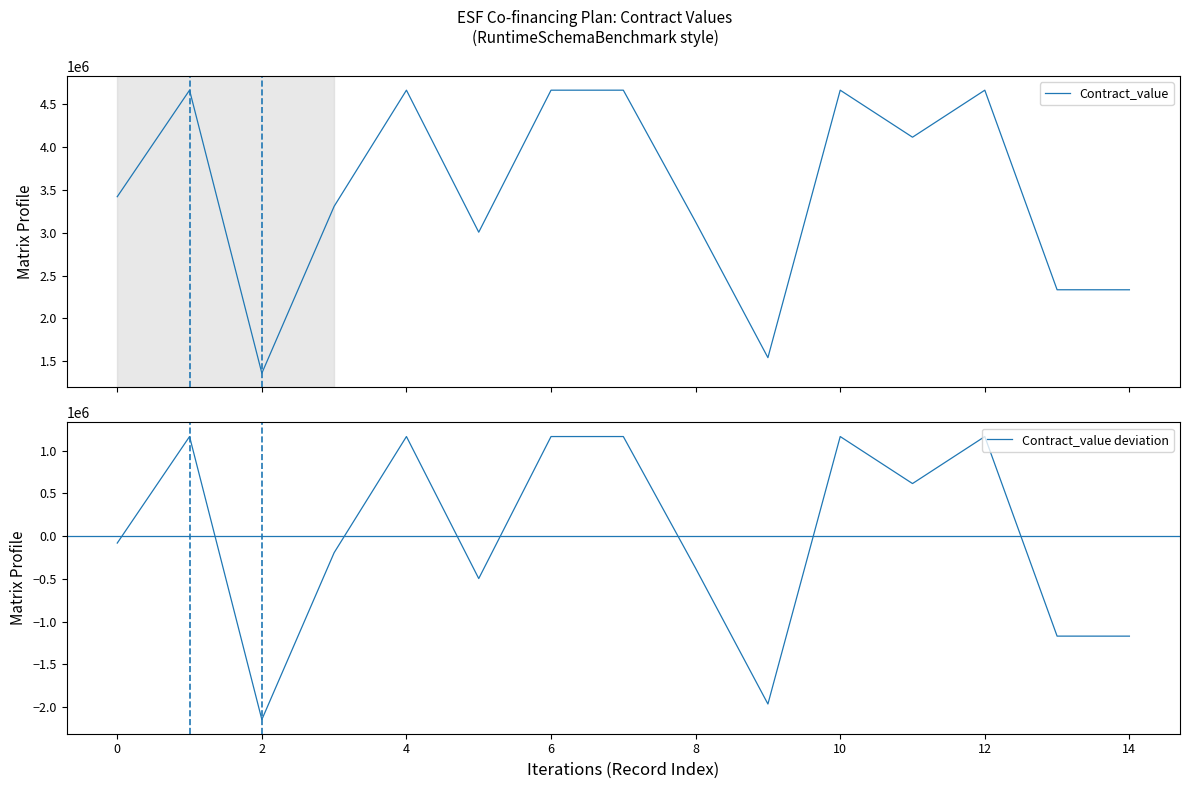

What is the lowest value of the Contract_value series?

1357750